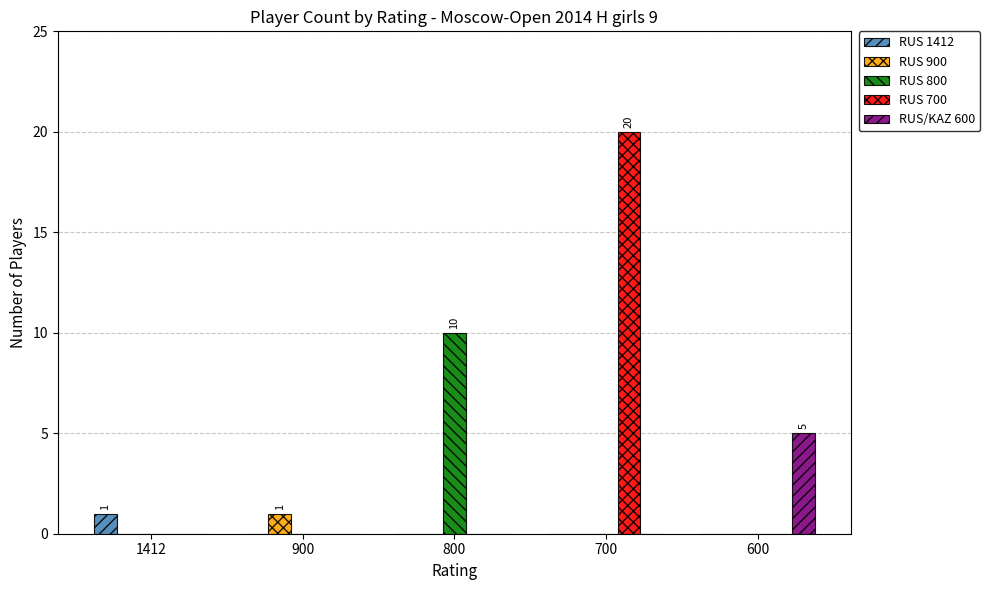

Which series changed the most between 700 and 600?

RUS 700